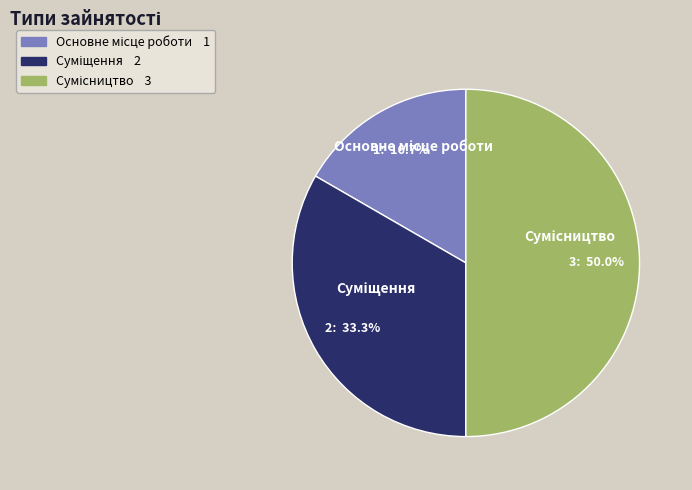

To the nearest percent, what percentage of the pie is Основне місце роботи?

17%